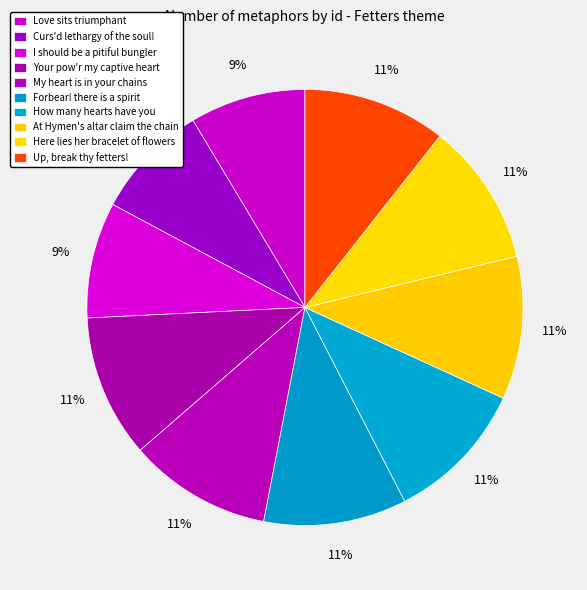

To the nearest percent, what percentage of the pie is My heart is in your chains?

11%